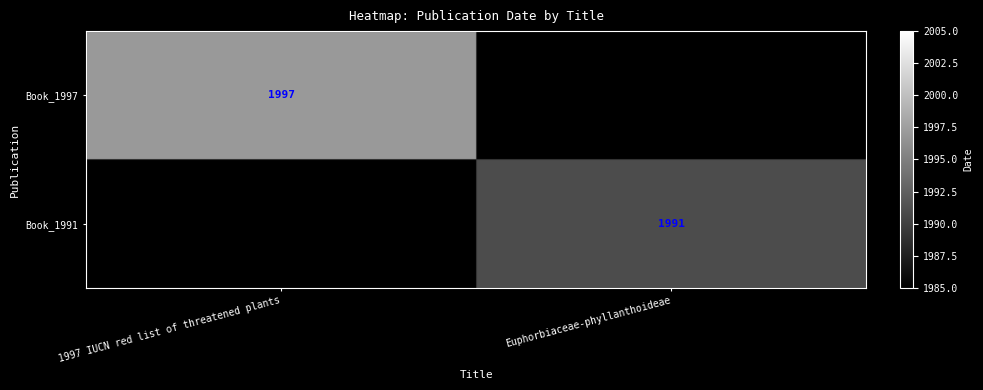

Is it true that Book_1991 equals 1118 at Euphorbiaceae-phyllanthoideae?

False